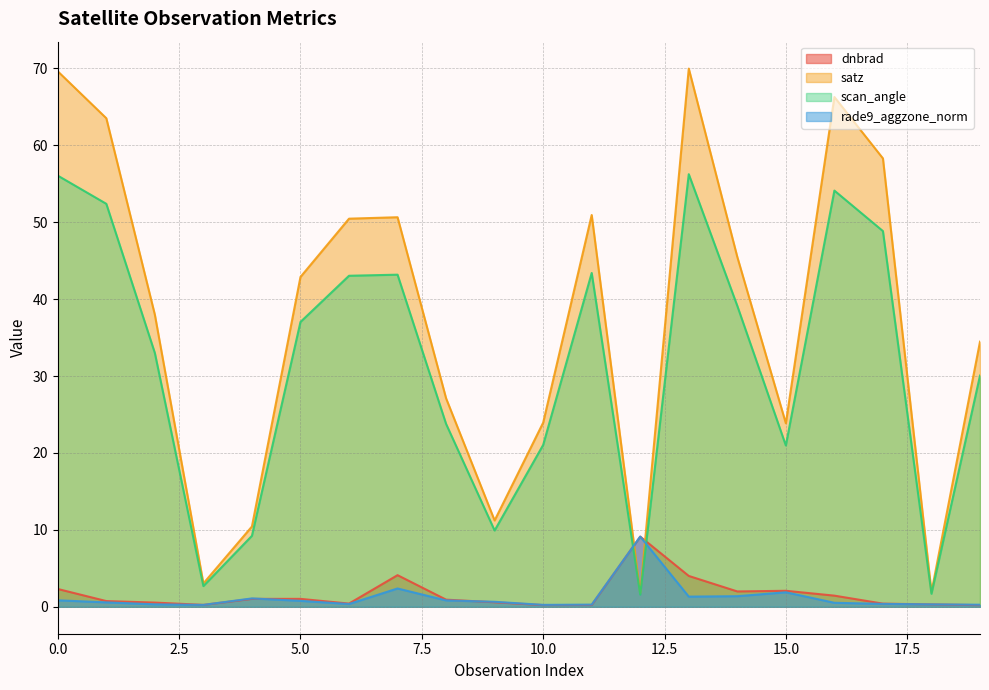

The value of rade9_aggzone_norm at 7 is 2.4. True or false?

True